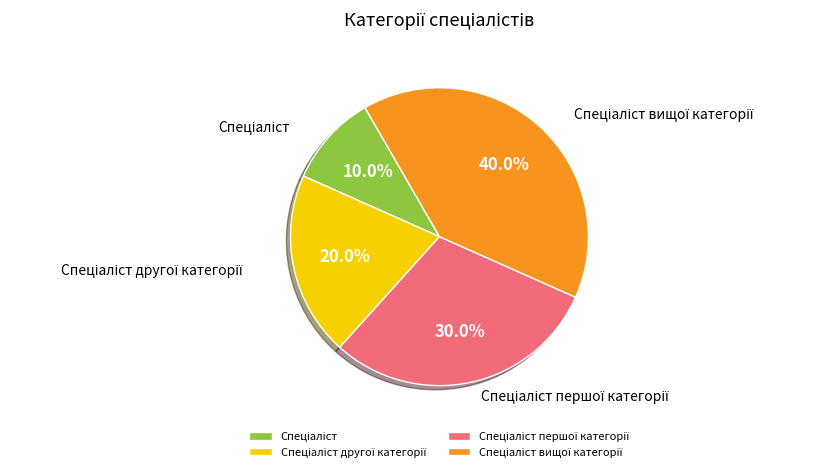

Is there a majority slice in this chart?

No